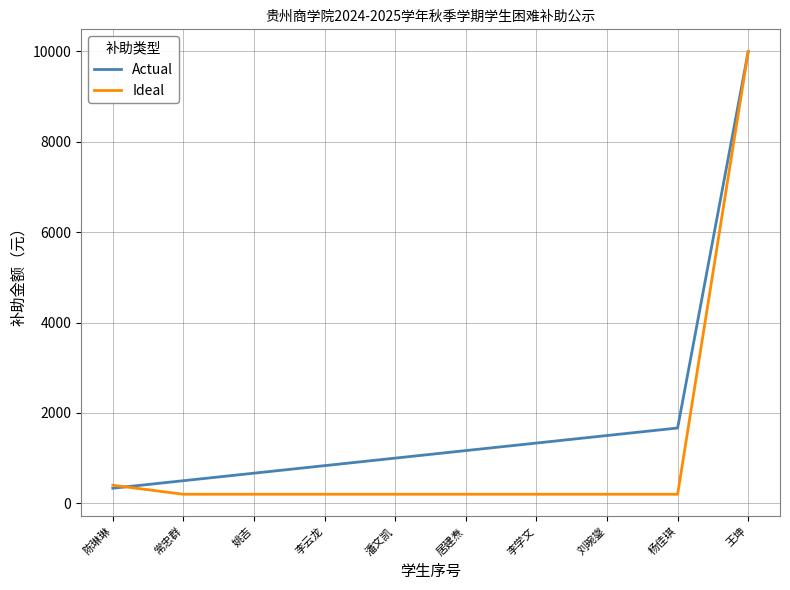

What is the approximate value of Ideal at 常忠群?

200.0